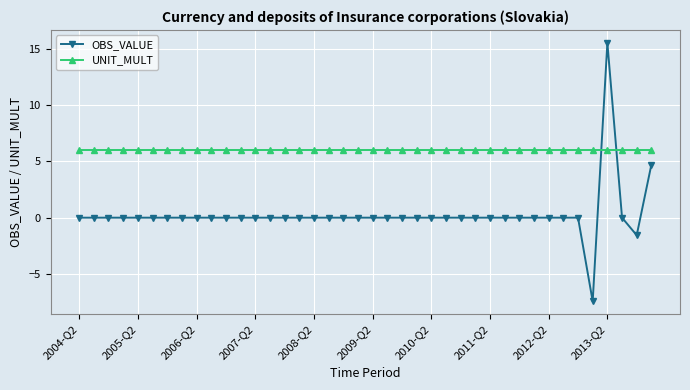

What are all the series names shown in the legend?

OBS_VALUE, UNIT_MULT